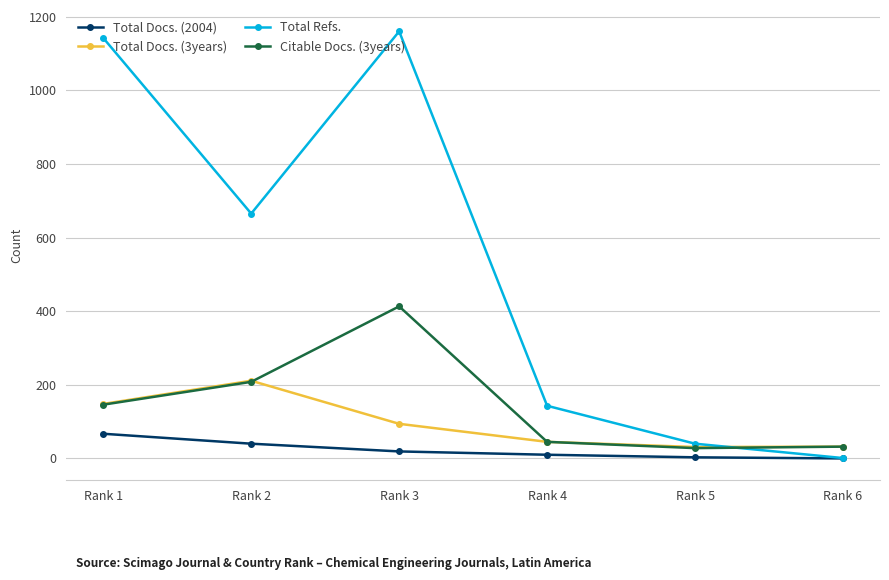

Between Rank 1 and Rank 2, which series saw the biggest shift?

Total Refs.